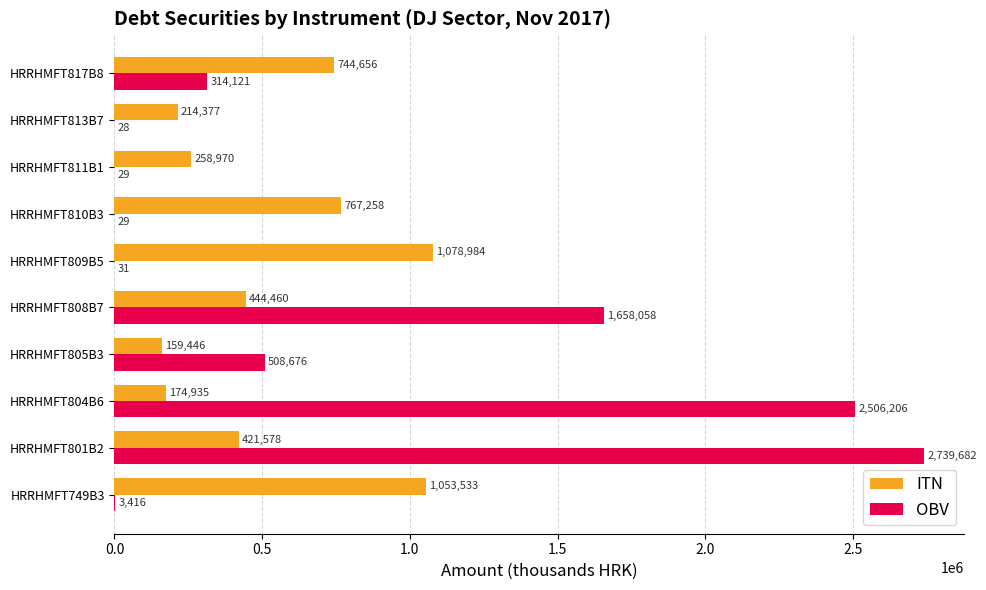

Which series changed the most between HRRHMFT749B3 and HRRHMFT801B2?

OBV